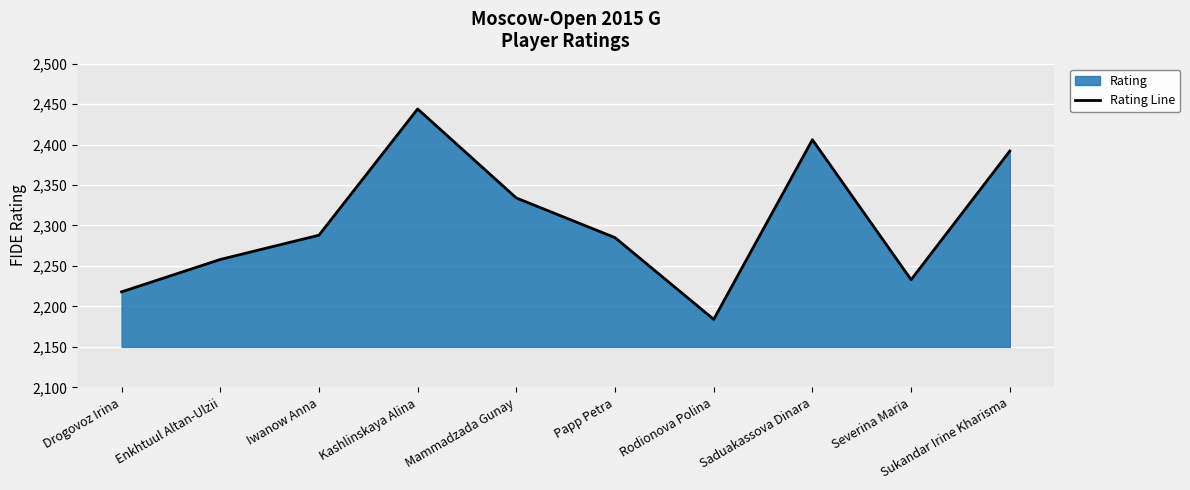

Reading left to right, extract all data points from this chart.

2218	2258	2288	2444	2334	2285	2184	2406	2233	2392